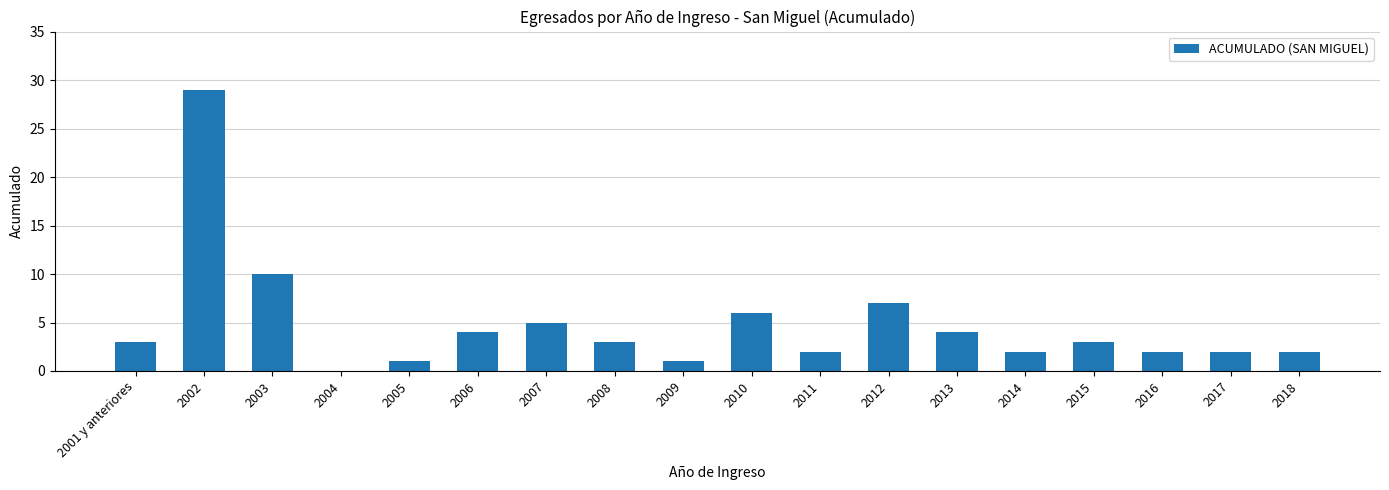

Reading left to right, extract all data points from this chart.

2001 y anteriores=3	2002=29	2003=10	2004=0	2005=1	2006=4	2007=5	2008=3	2009=1	2010=6	2011=2	2012=7	2013=4	2014=2	2015=3	2016=2	2017=2	2018=2